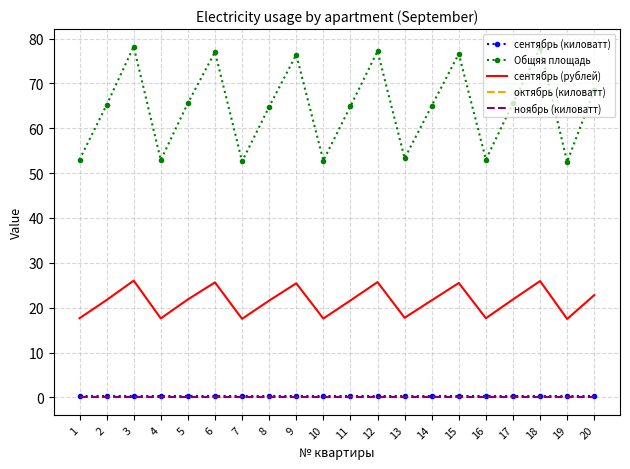

Which series has the widest spread of values?

Общяя площадь